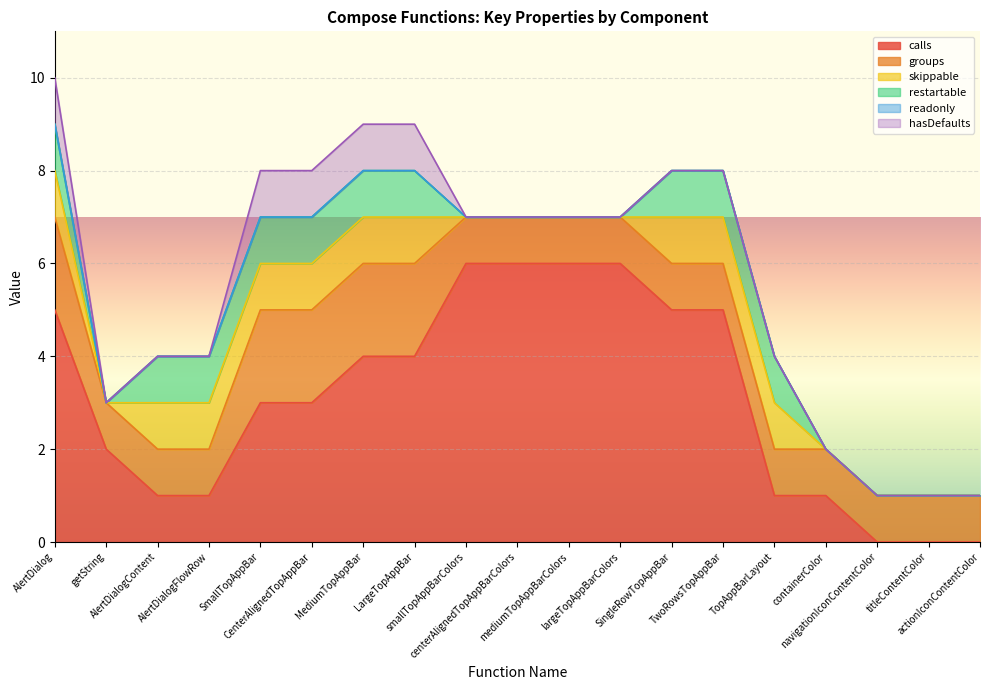

Rank the series by their maximum value, from highest to lowest.

calls, groups, skippable, restartable, hasDefaults, readonly